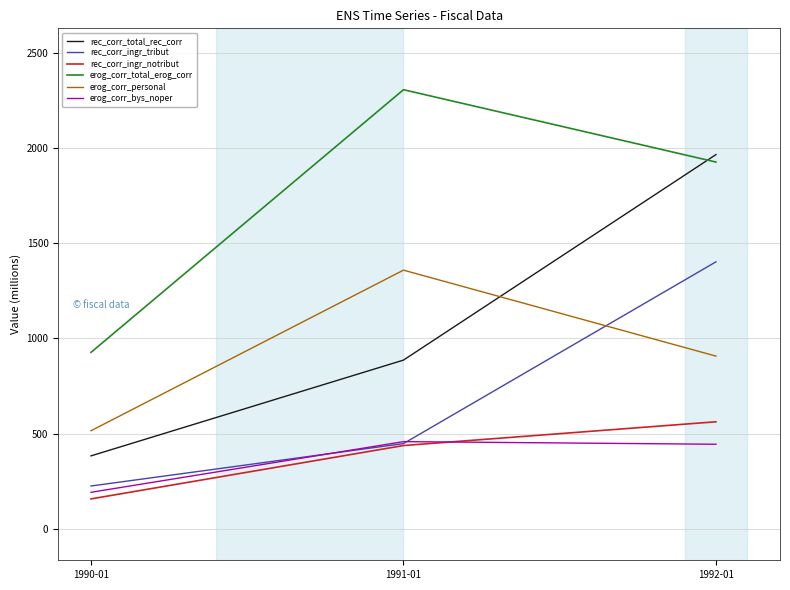

How many categories are shown in the chart?

3